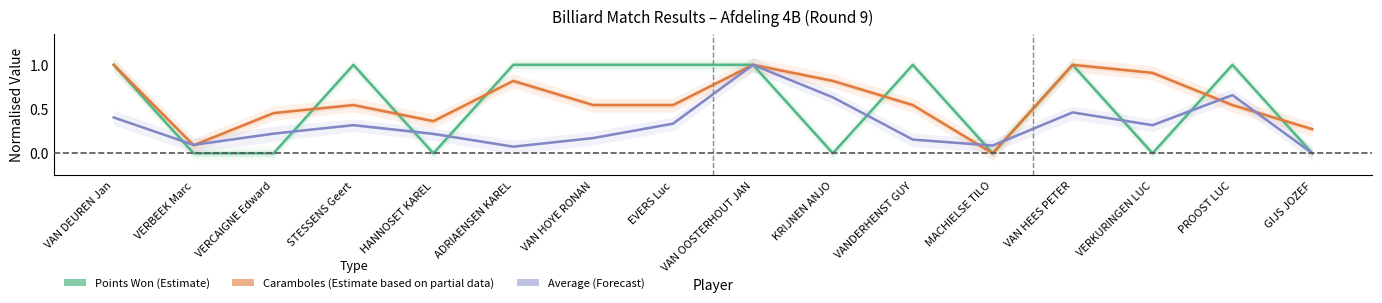

Is the value of Average at GIJS JOZEF greater than the value of Points Won at STESSENS Geert?

No